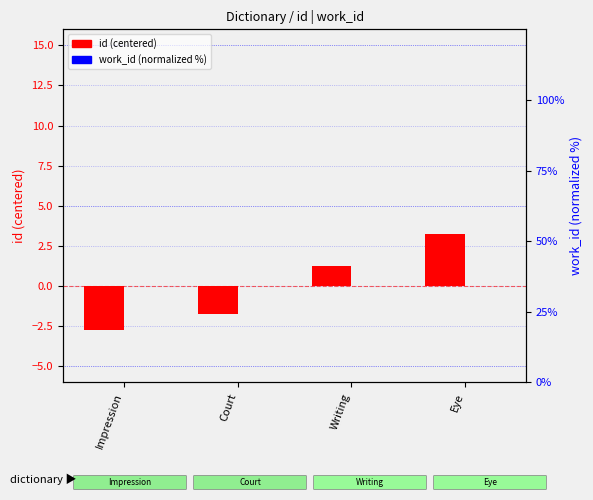

List the series in order of their peak value, lowest first.

work_id (%), id (centered)